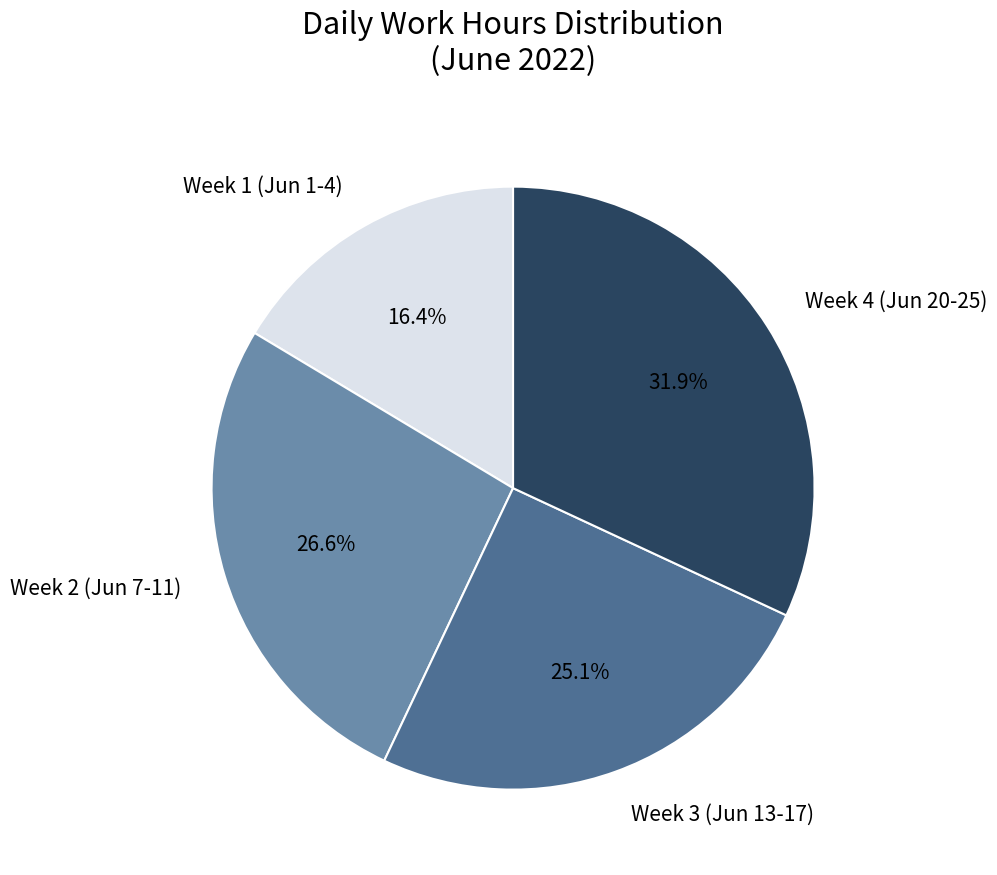

Does Week 4 (Jun 20-25) account for over 50% of the chart?

No